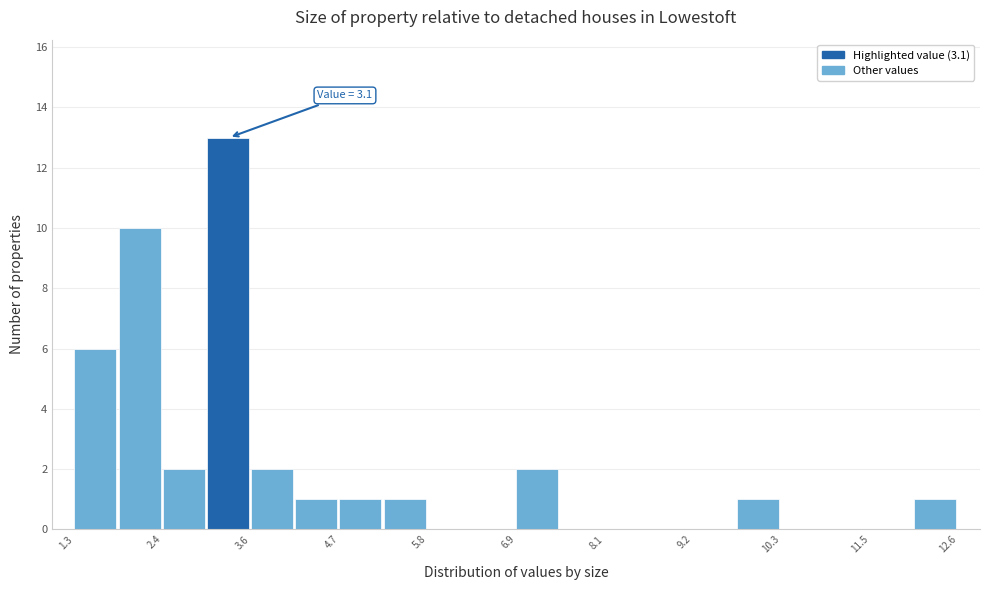

Around what value on the x-axis is the tallest bar? Give the approximate position of its centre, as read against the axis.

3.2